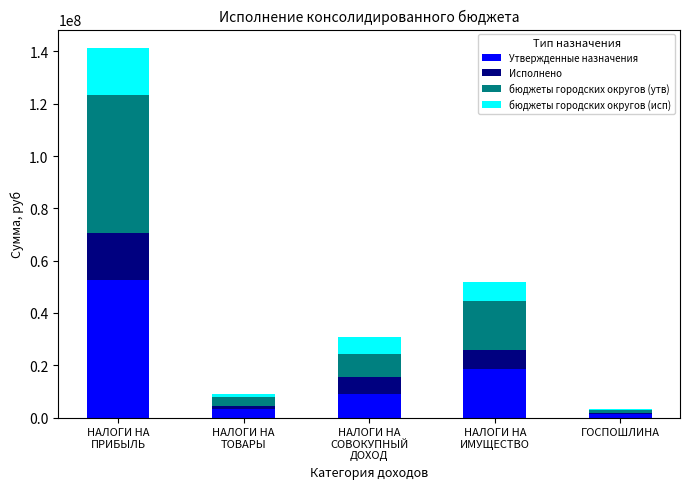

Reading left to right, what are the values for Утвержденные назначения?

52650000.0	3238947.9	8993511.4	18500000.0	1200000.0